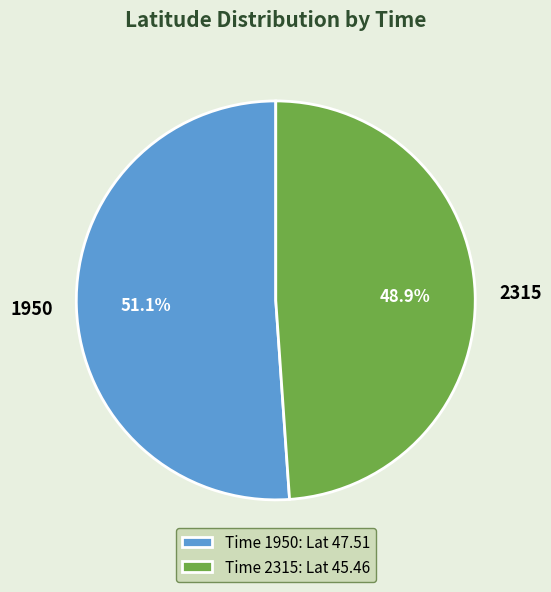

What is the majority slice?

1950